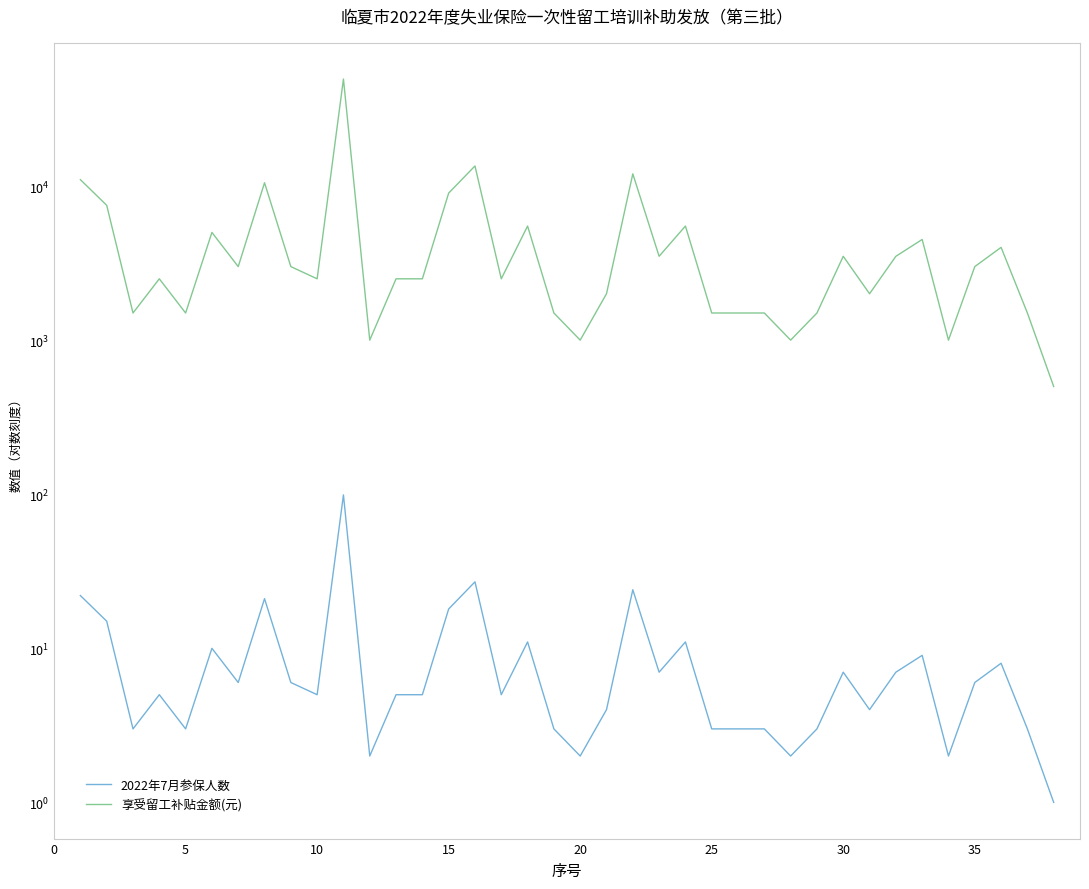

Rank the series by their maximum value, from lowest to highest.

2022年7月参保人数, 享受留工补贴金额(元)